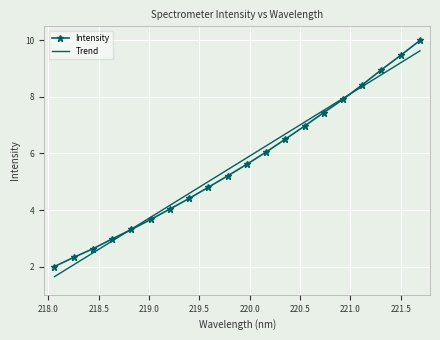

Which series has the largest range (max minus min)?

Intensity